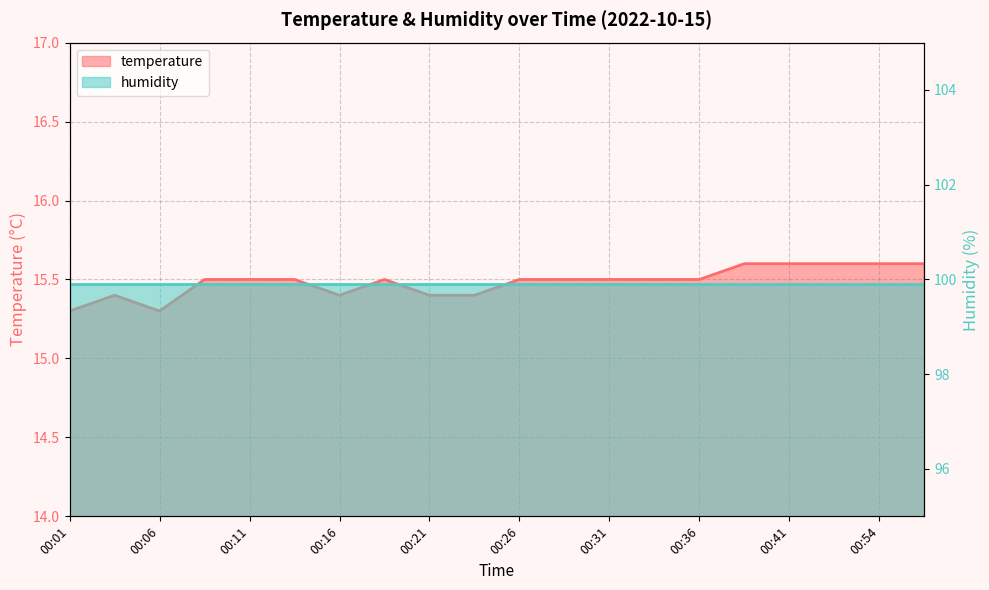

What is the average value?

15.5